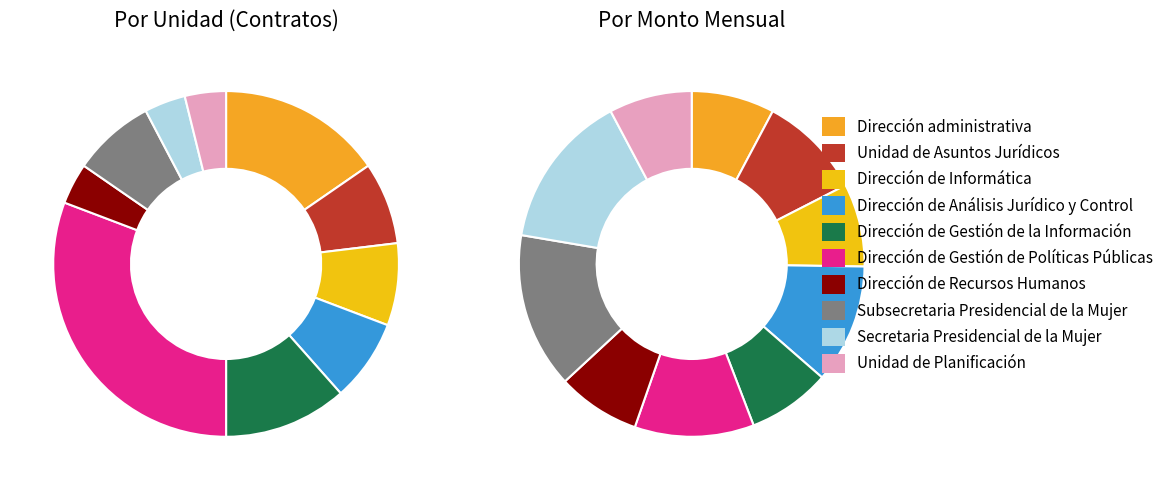

True or false: Unidad de Asuntos Jurídicos accounts for 1% of the total.

False